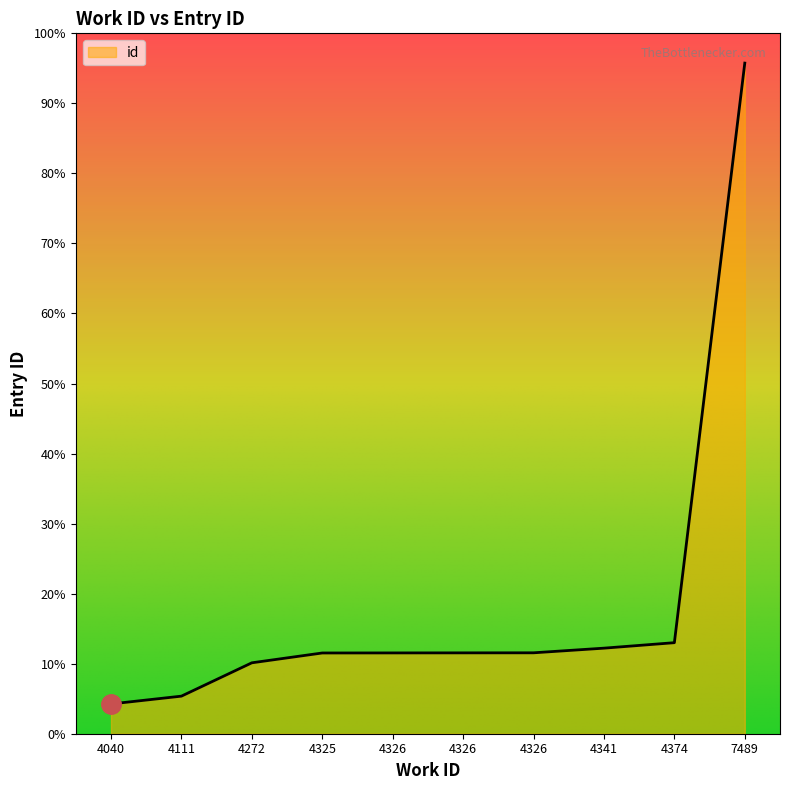

Is this an area chart (filled region under the line)?

Yes